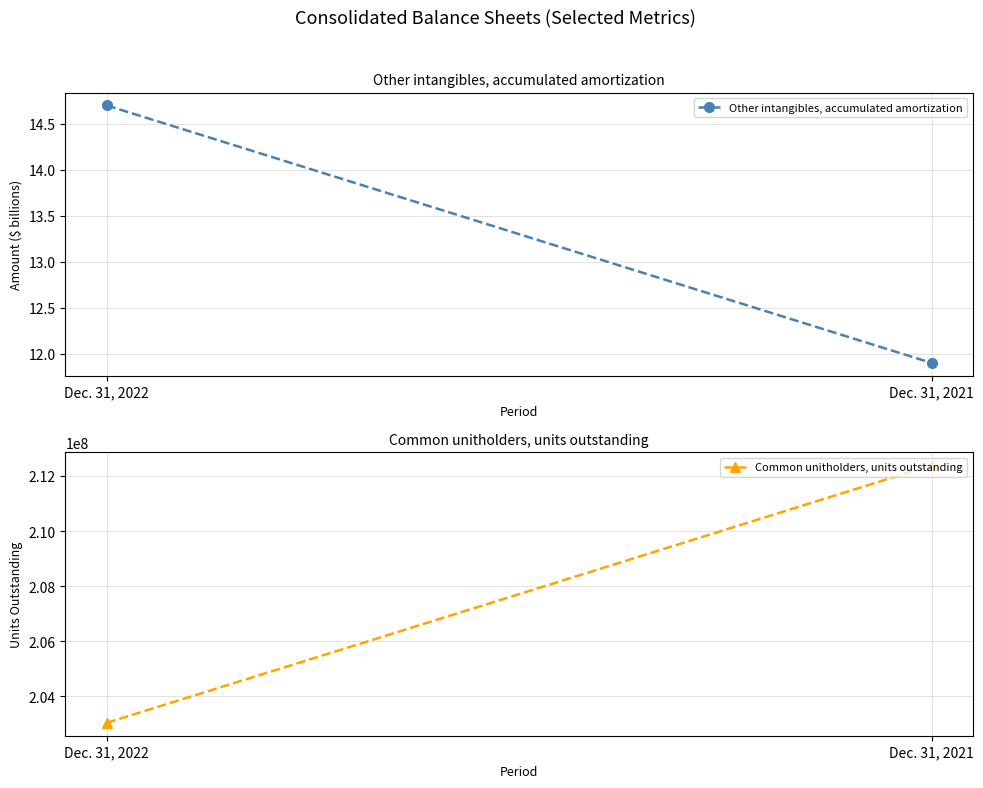

What are all the series names shown in the legend?

Other intangibles, accumulated amortization, Common unitholders, units outstanding